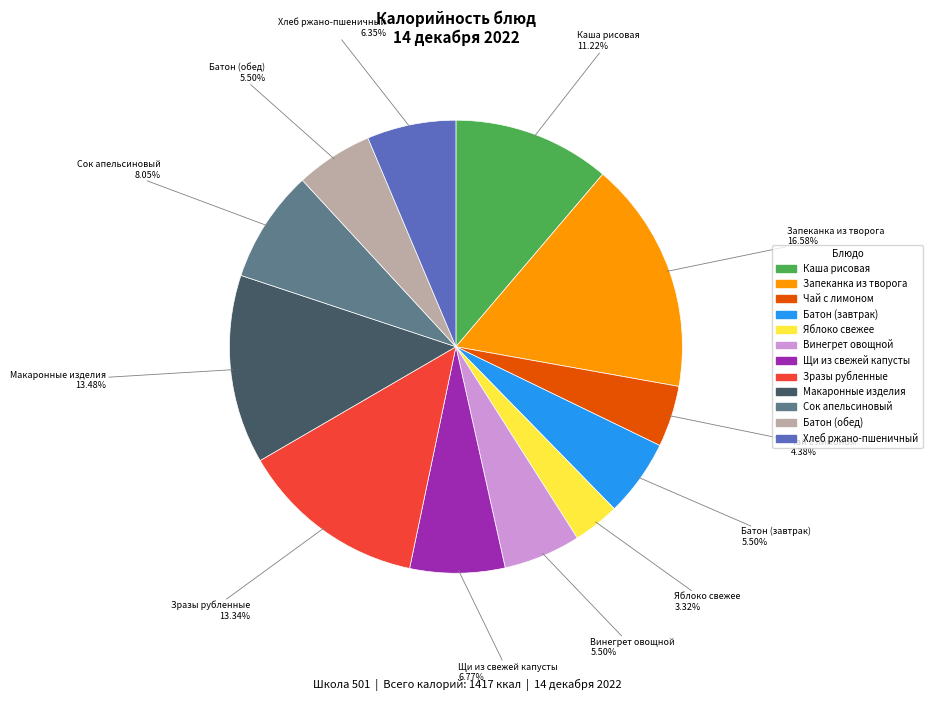

How many slices are in this pie chart?

12